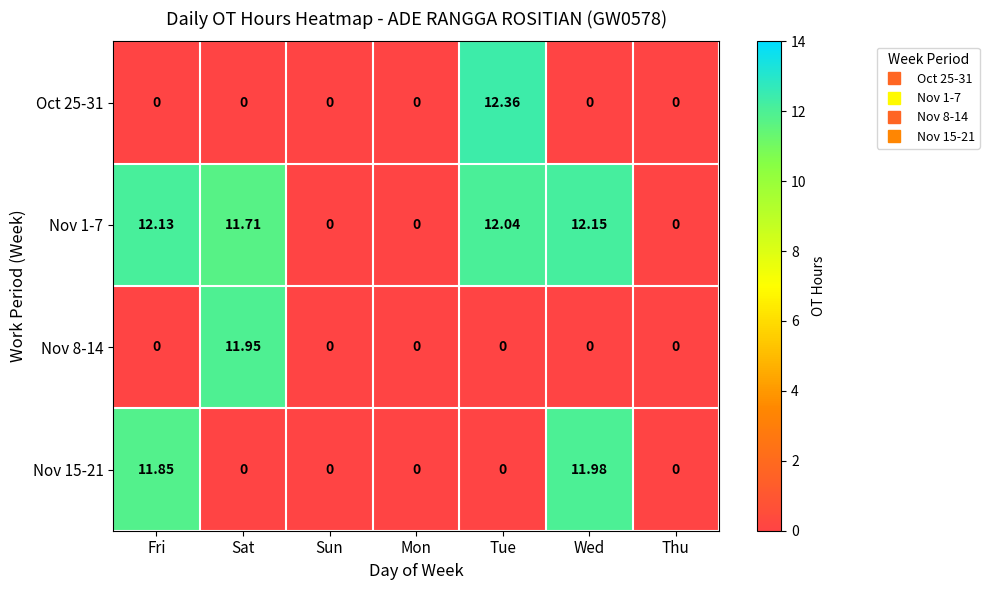

At which category does the chart reach its peak across all series?

Tue